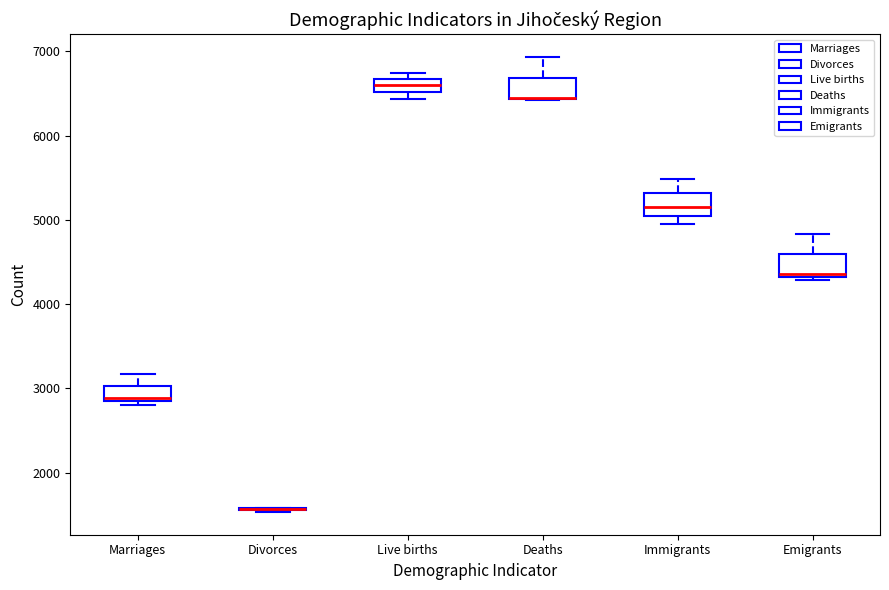

Reading left to right, transcribe this box plot: for each box, give where its median line is, the range the box spans, and where its two whiskers end, as read against the y-axis. The values are not printed on the chart, so give them approximately, as read against the axis.

Marriages: median 2900, box 2800 to 3000, whiskers 2800 (just below the box's lower edge) to 3200
Divorces: box collapsed to a line at 1600, whiskers 1500 to 1600
Live births: median 6600, box 6500 to 6700, whiskers 6400 to 6700 (just above the box's upper edge)
Deaths: median 6400 (drawn on the box's lower edge), box 6400 to 6700, whiskers 6400 to 6900
Immigrants: median 5200, box 5000 to 5300, whiskers 4900 to 5500
Emigrants: median 4400, box 4300 to 4600, whiskers 4300 (just below the box's lower edge) to 4800